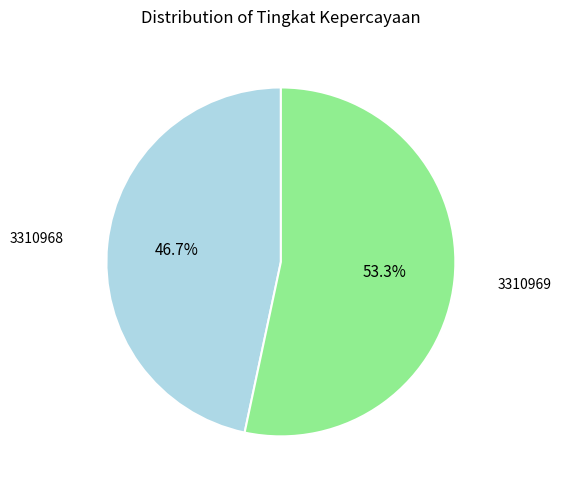

Between 3310969 and 3310968, which is larger?

3310969